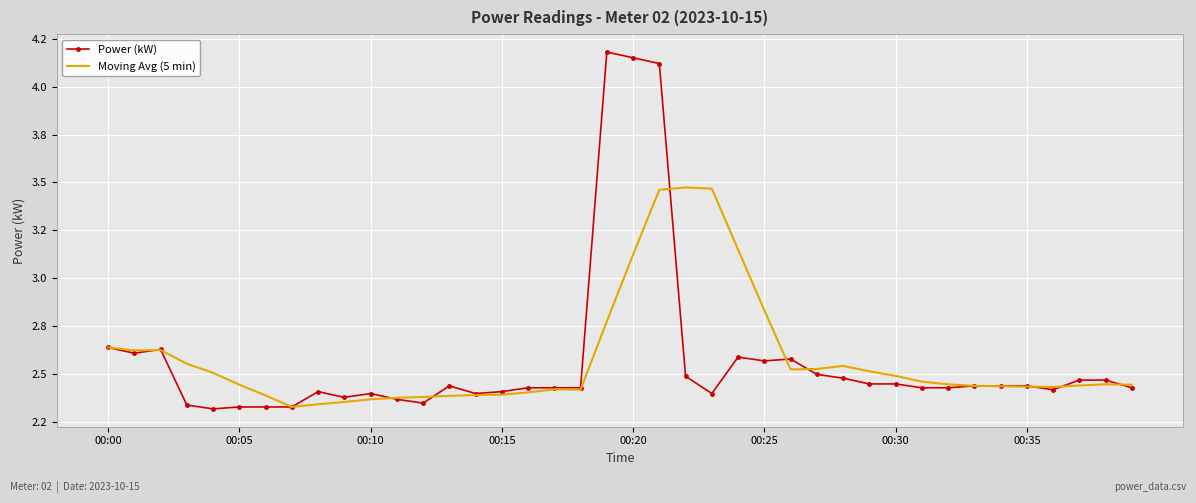

What are all the series names shown in the legend?

Power (kW), Moving Avg (5 min)